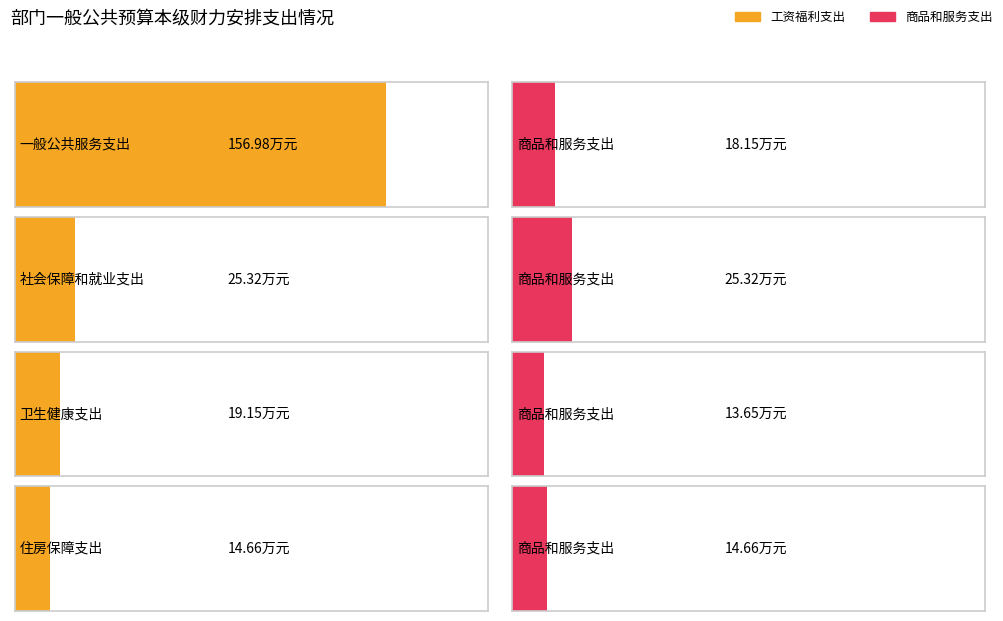

What is the difference between the maximum and second lowest values in the 工资福利支出 series?

137.8